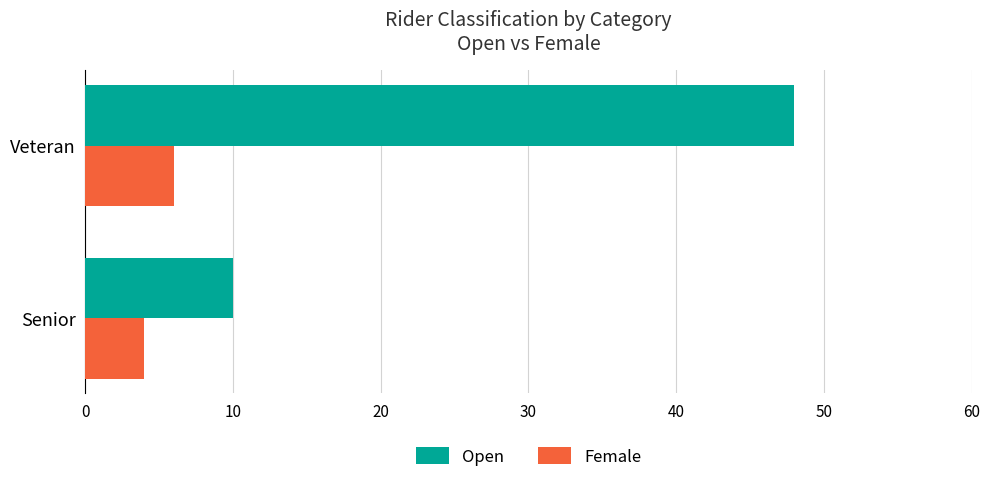

The Female series shows 6 at Veteran. True or false?

True